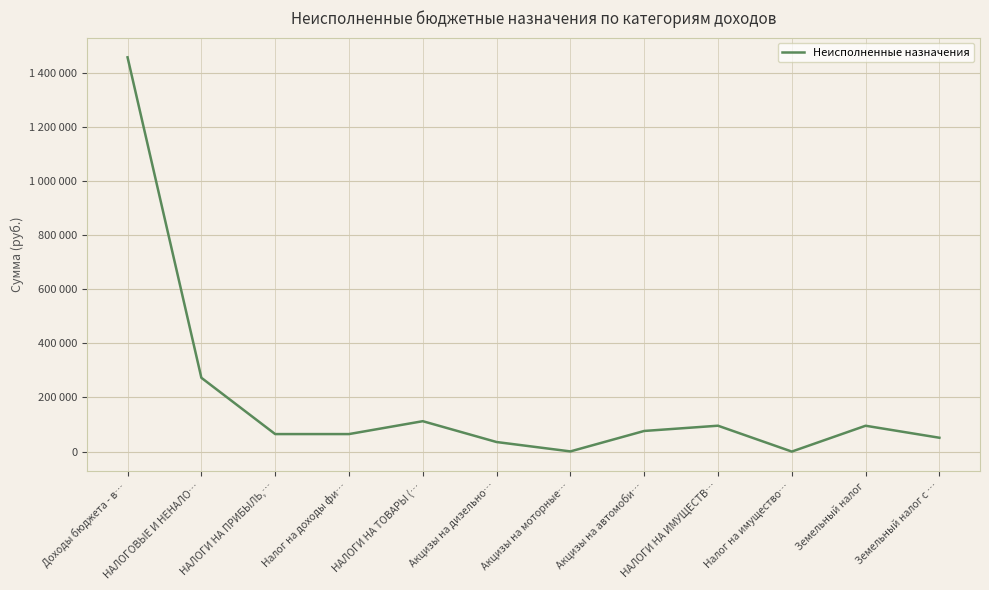

Does the chart have visible grid lines?

Yes